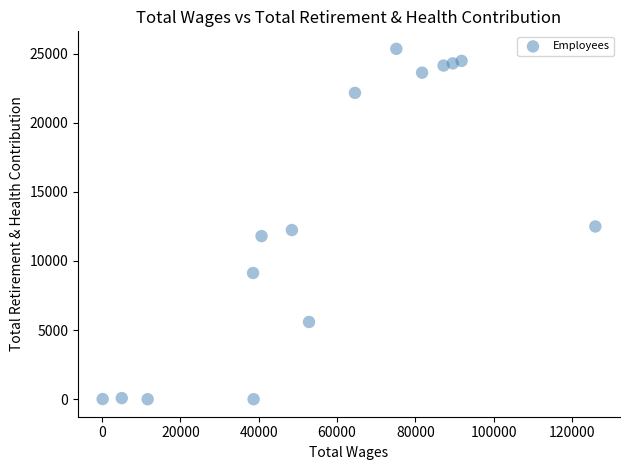

What is the range of Y values (max minus min)?

25342